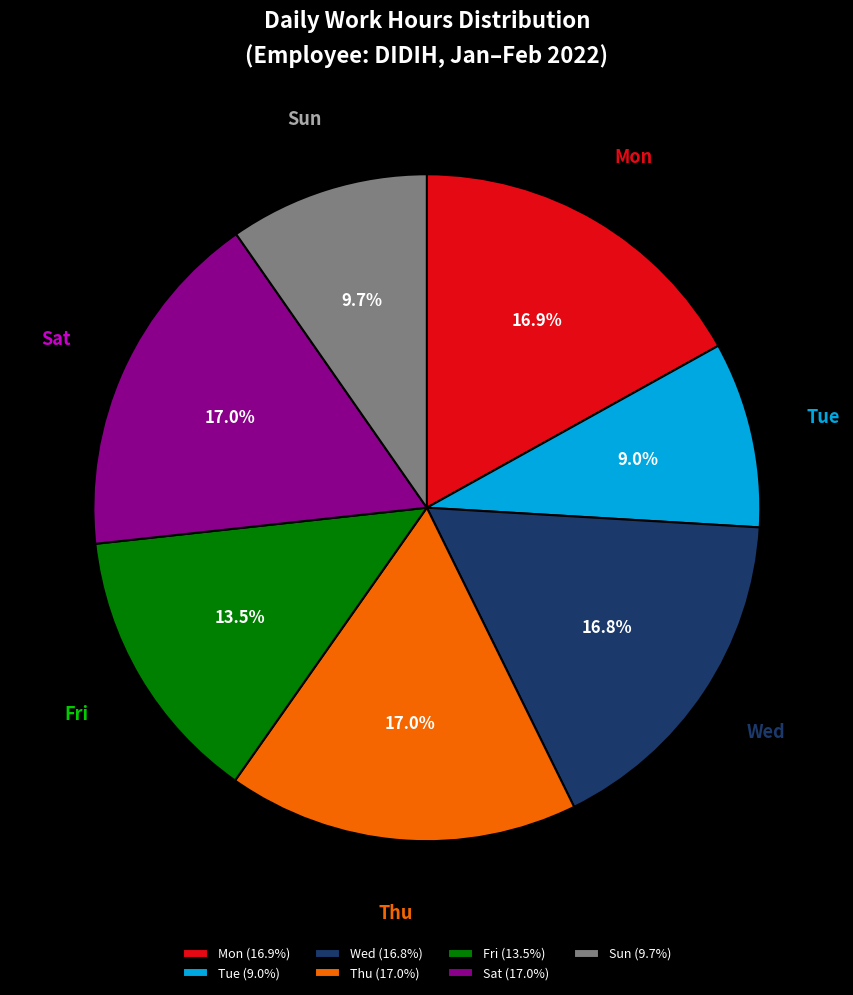

What percentage do Mon and Wed together represent?

33.7%